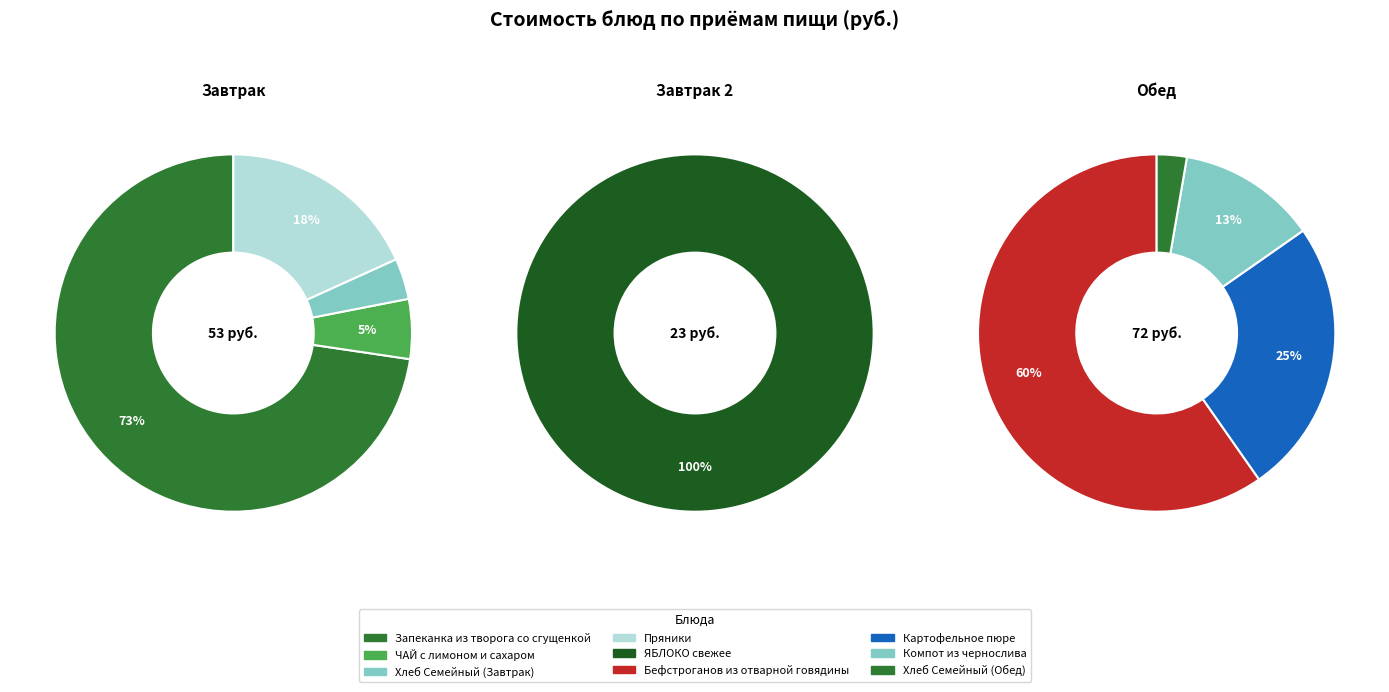

Does Компот из чернослива account for over 50% of the chart?

No